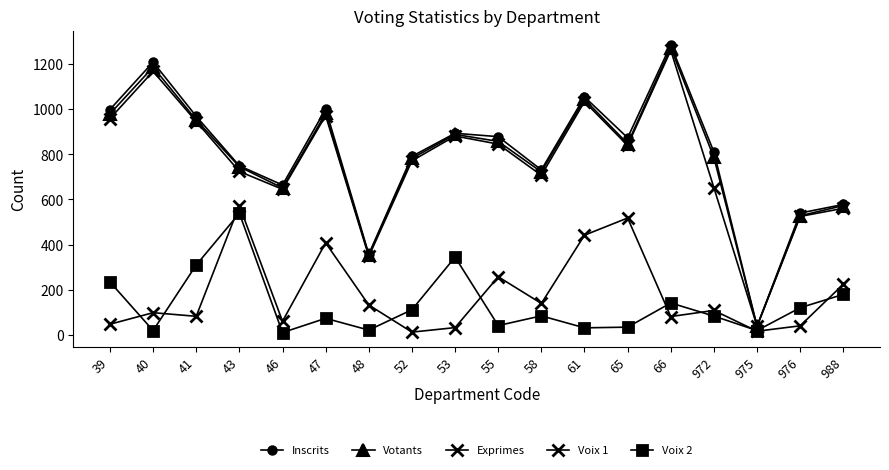

How many categories are shown in the chart?

18